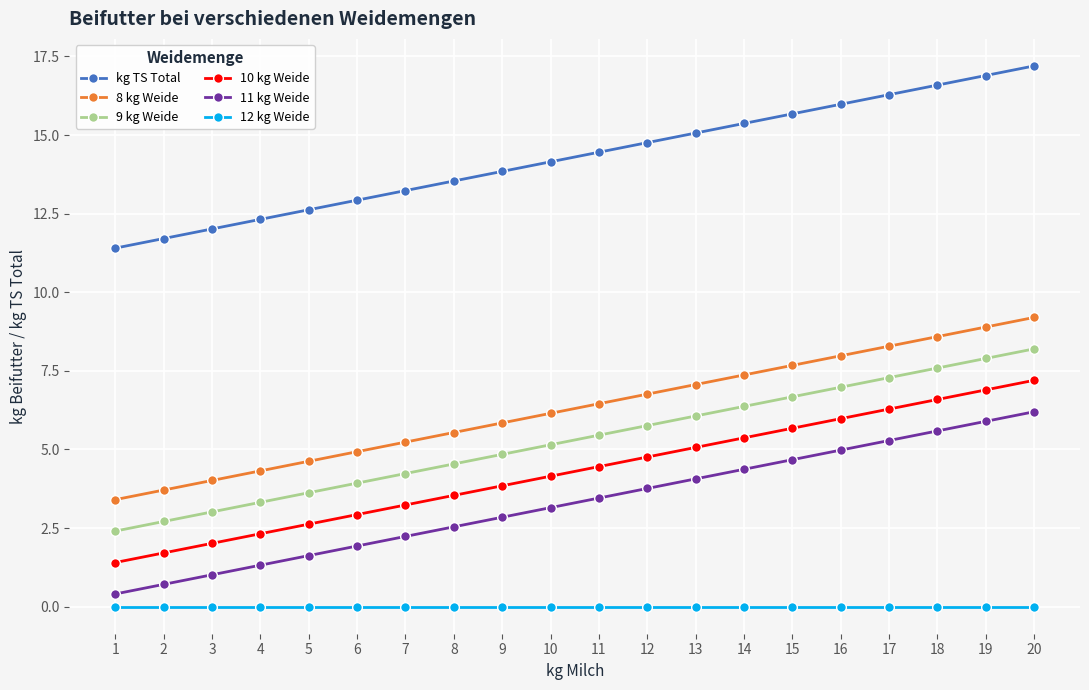

Count the number of data series in this chart.

6